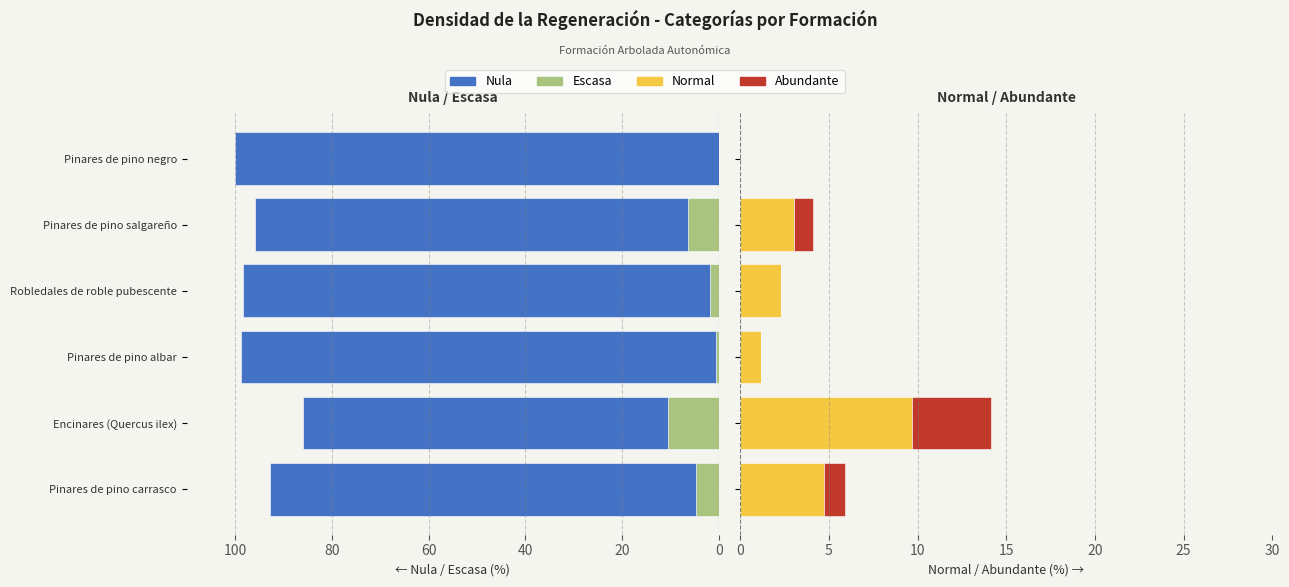

At 20, list the series in order from smallest to largest.

Abundante, Normal, Escasa, Nula